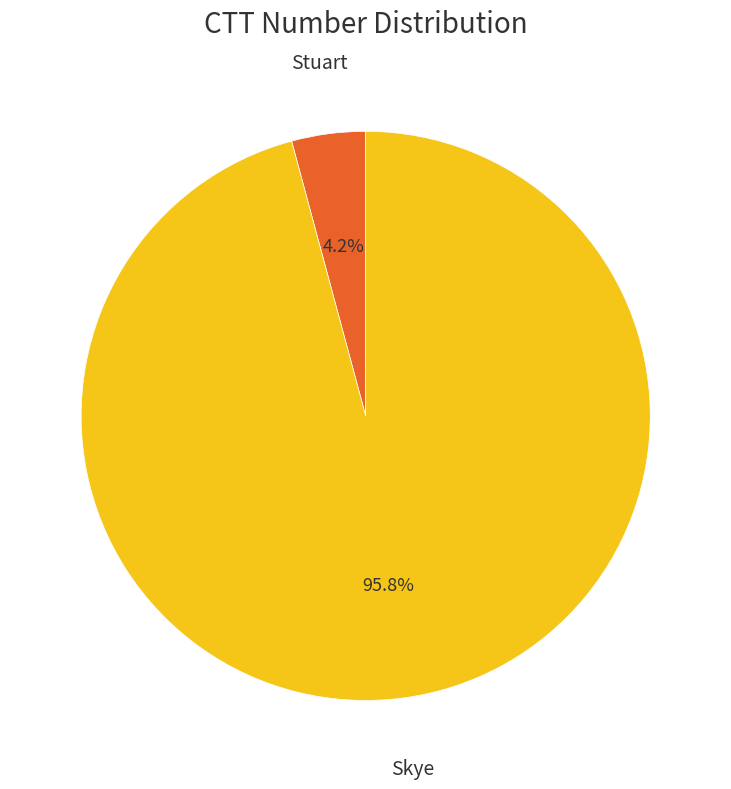

Count the number of slices in the pie.

2